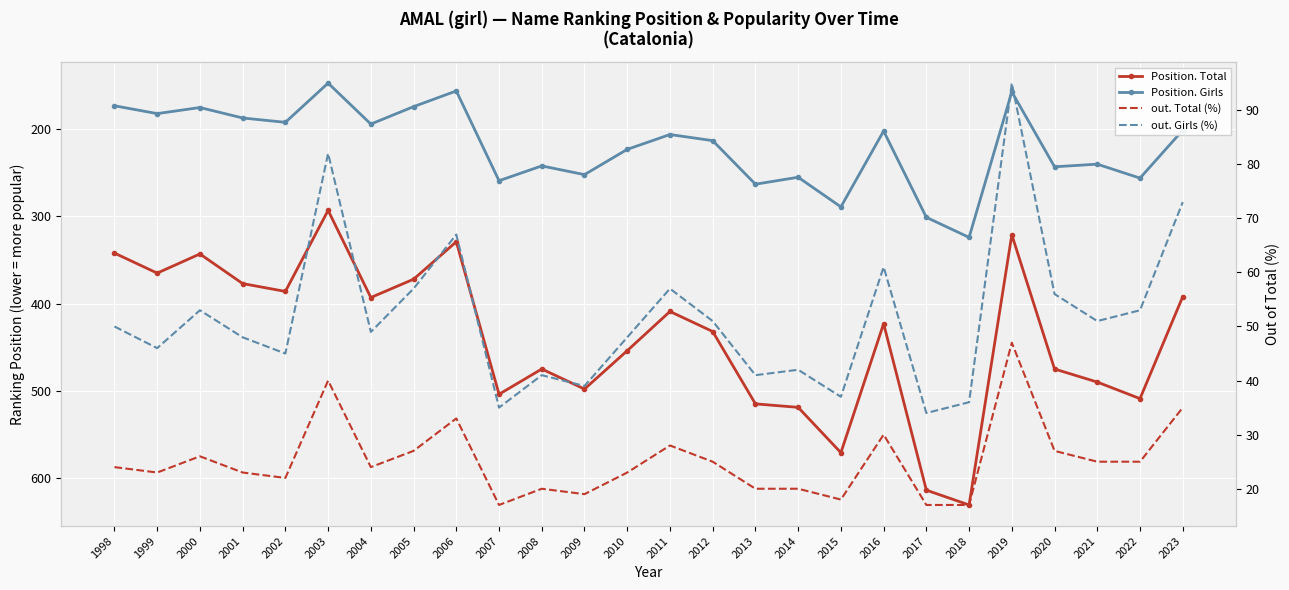

Reading left to right, extract all data points from this chart.

Position. Total: 1998=342	1999=365	2000=343	2001=377	2002=386	2003=293	2004=393	2005=372	2006=329	2007=504	2008=475	2009=498	2010=454	2011=409	2012=432	2013=515	2014=519	2015=571	2016=423	2017=614	2018=631	2019=321	2020=475	2021=490	2022=509	2023=392
Position. Girls: 1998=173	1999=182	2000=175	2001=187	2002=192	2003=147	2004=194	2005=174	2006=156	2007=259	2008=242	2009=252	2010=223	2011=206	2012=213	2013=263	2014=255	2015=289	2016=202	2017=301	2018=324	2019=157	2020=243	2021=240	2022=256	2023=201
out. Total (%): 1998=24	1999=23	2000=26	2001=23	2002=22	2003=40	2004=24	2005=27	2006=33	2007=17	2008=20	2009=19	2010=23	2011=28	2012=25	2013=20	2014=20	2015=18	2016=30	2017=17	2018=17	2019=47	2020=27	2021=25	2022=25	2023=35
out. Girls (%): 1998=50	1999=46	2000=53	2001=48	2002=45	2003=82	2004=49	2005=57	2006=67	2007=35	2008=41	2009=39	2010=48	2011=57	2012=51	2013=41	2014=42	2015=37	2016=61	2017=34	2018=36	2019=95	2020=56	2021=51	2022=53	2023=73